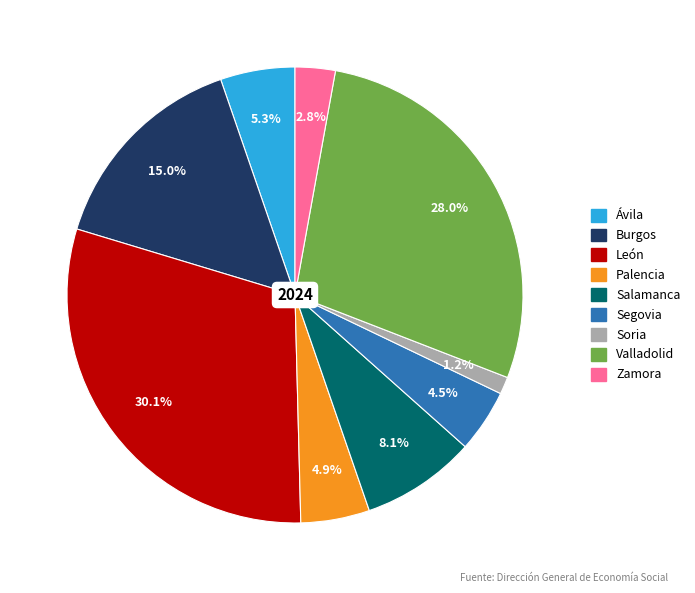

How many slices are in this pie chart?

9